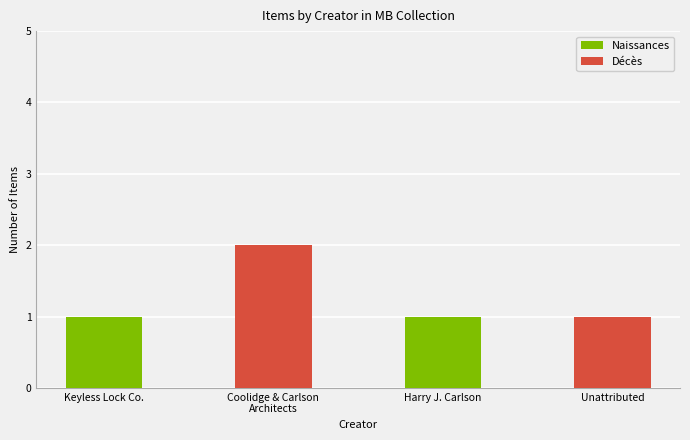

What is the average value?

1